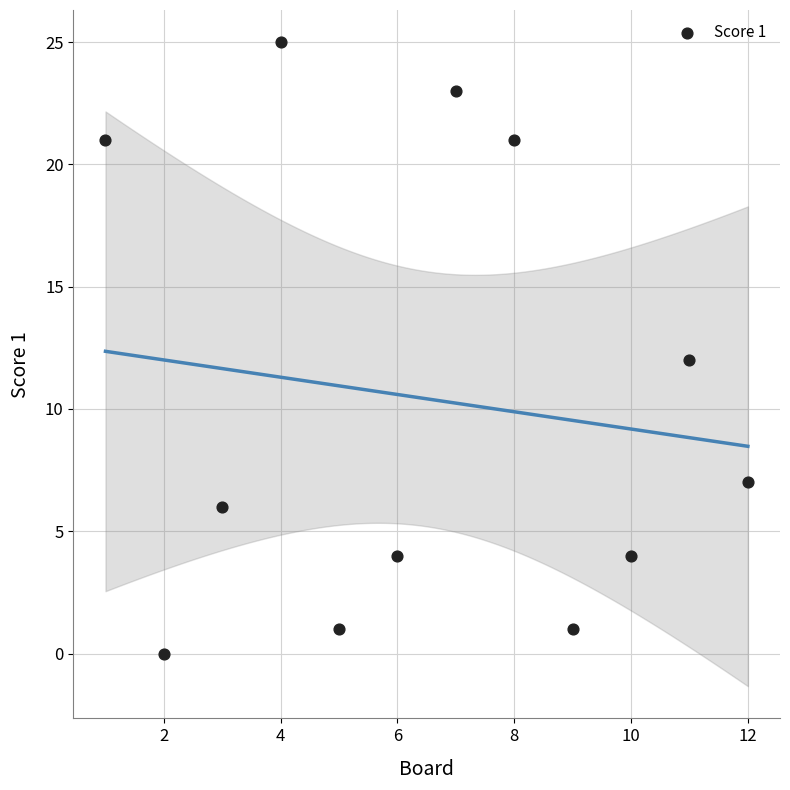

What is the range of Y values (max minus min)?

25